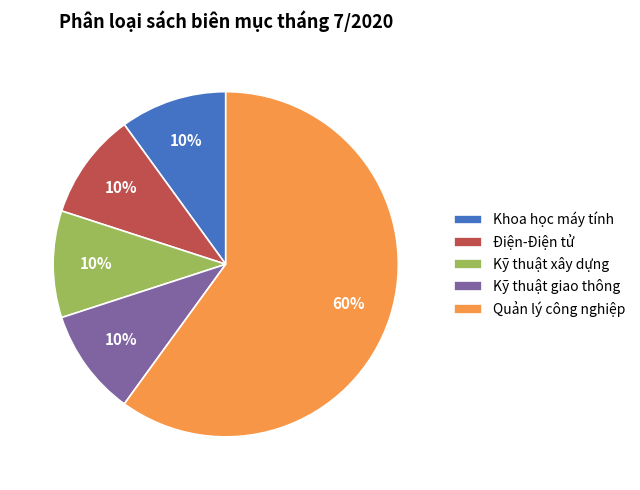

How many slices are in this pie chart?

5